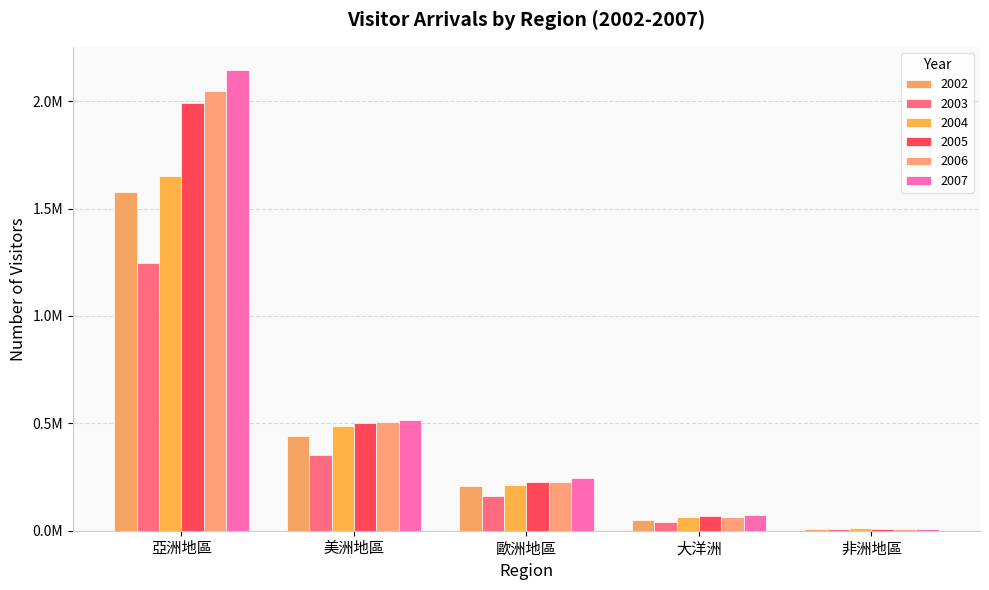

Reading left to right, what are all the values shown in this chart?

2002: 1579204	439403	209110	48334	9479
2003: 1245107	350424	161918	41662	8278
2004: 1652667	486275	215019	62191	10514
2005: 1992357	499550	227732	68238	10008
2006: 2047633	504876	228854	64400	9636
2007: 2146034	513989	244535	74764	9316